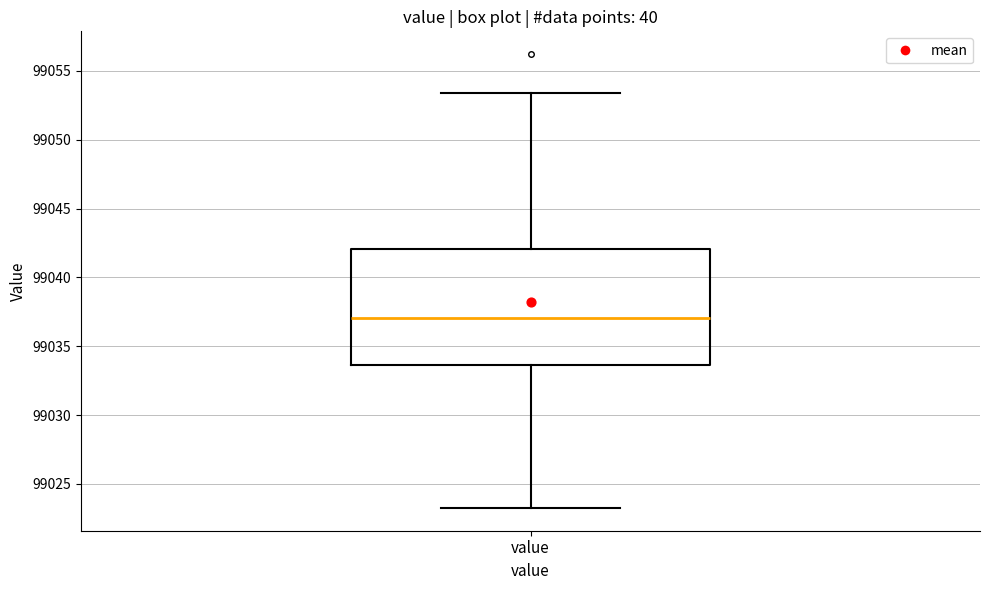

Transcribe this box plot: give where the median line is, the range the box spans, and where the two whiskers end, as read against the y-axis. The values are not printed on the chart, so give them approximately, as read against the axis.

median 99037.0, box 99033.5 to 99042.0, whiskers 99023.5 to 99053.5